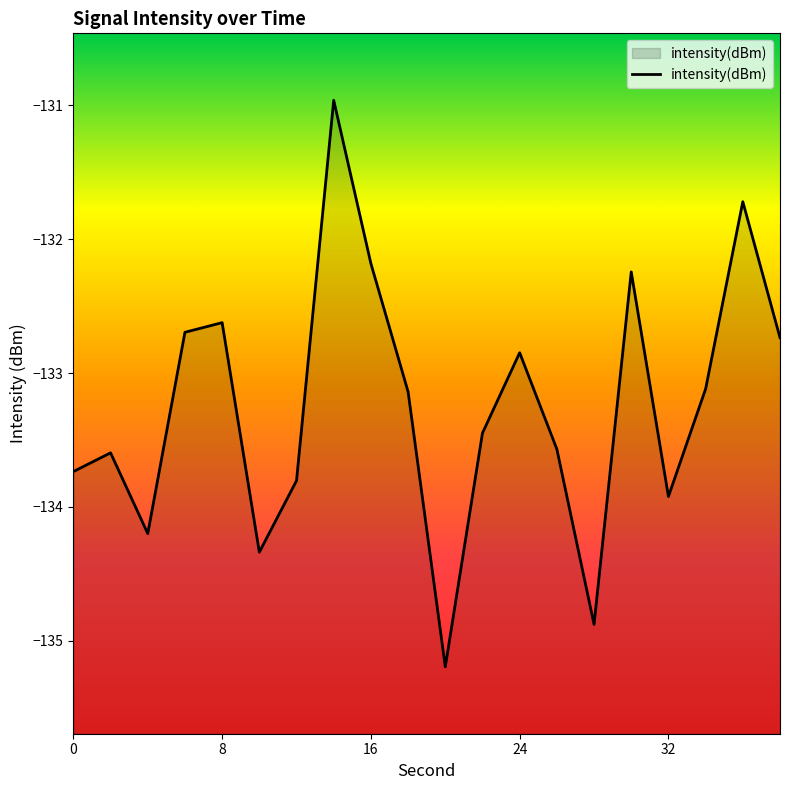

How many values are below -133?

12